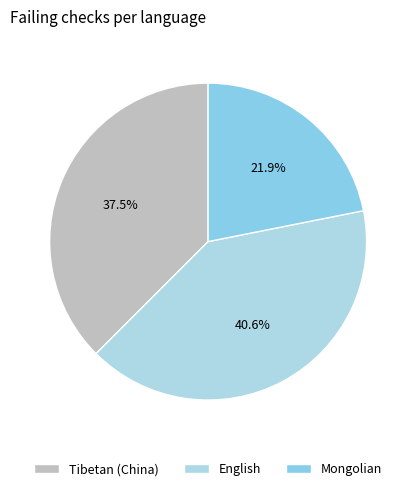

Count the number of slices in the pie.

3